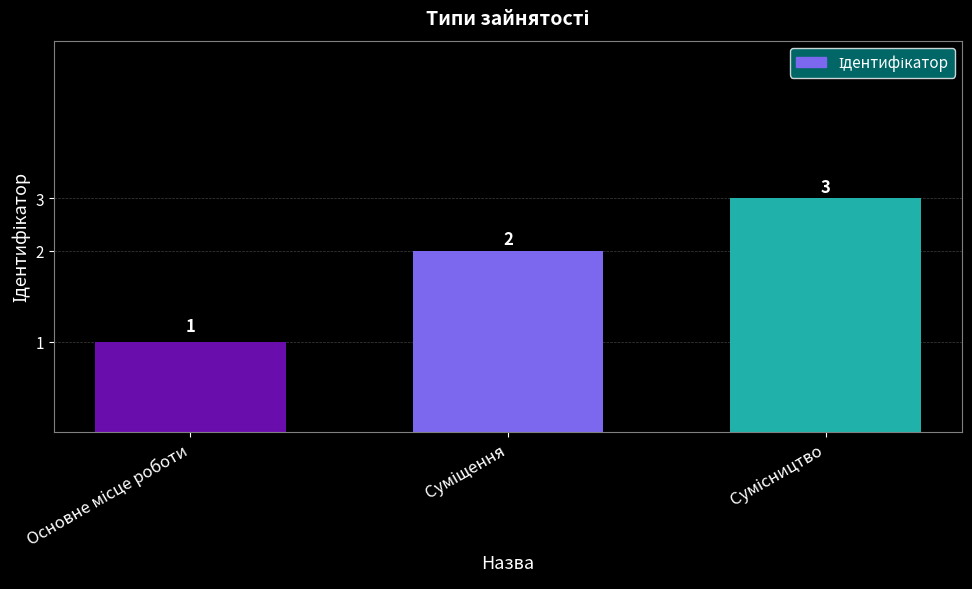

Rank the categories by value from lowest to highest.

Основне місце роботи, Суміщення, Сумісництво